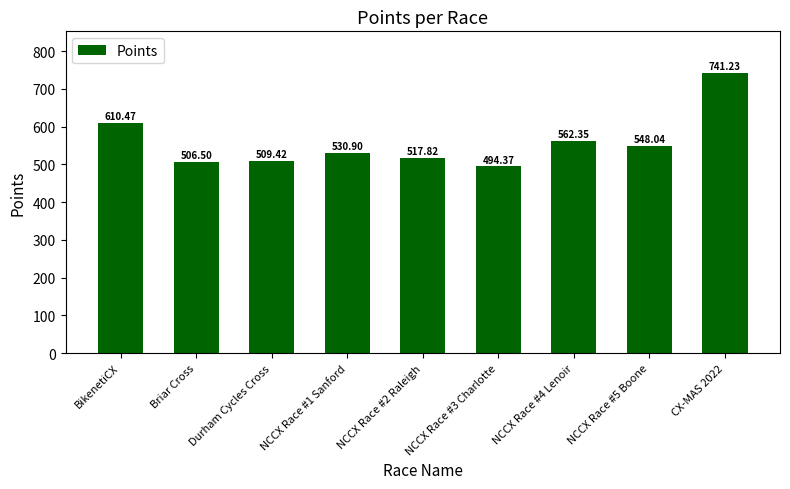

Rank the categories by value from lowest to highest.

NCCX Race #3 Charlotte, Briar Cross, Durham Cycles Cross, NCCX Race #2 Raleigh, NCCX Race #1 Sanford, NCCX Race #5 Boone, NCCX Race #4 Lenoir, BikenetiCX, CX-MAS 2022